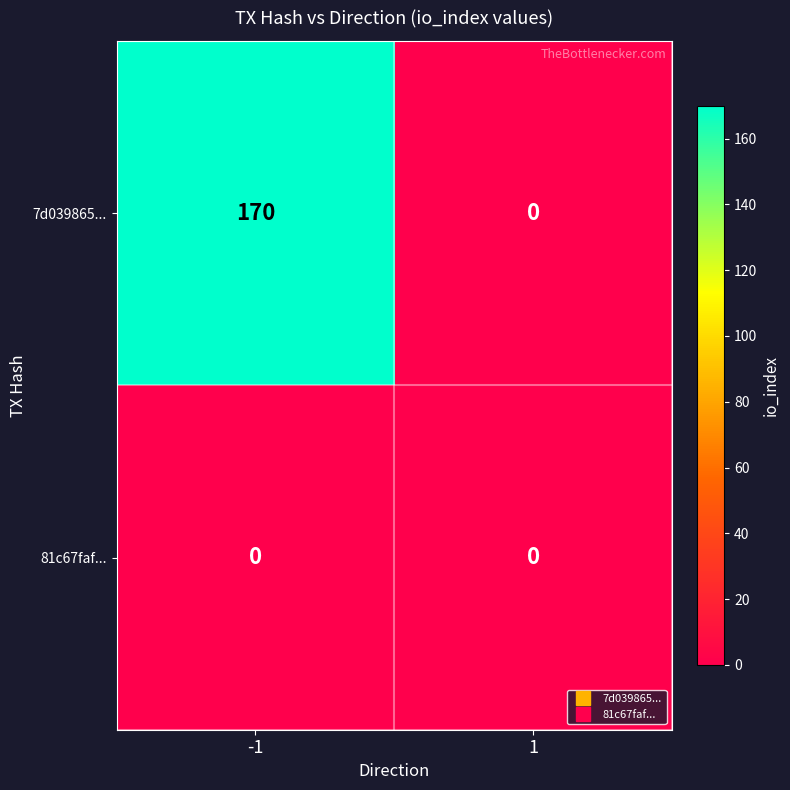

What is the difference between the 7d039865... values at 1 and -1?

170